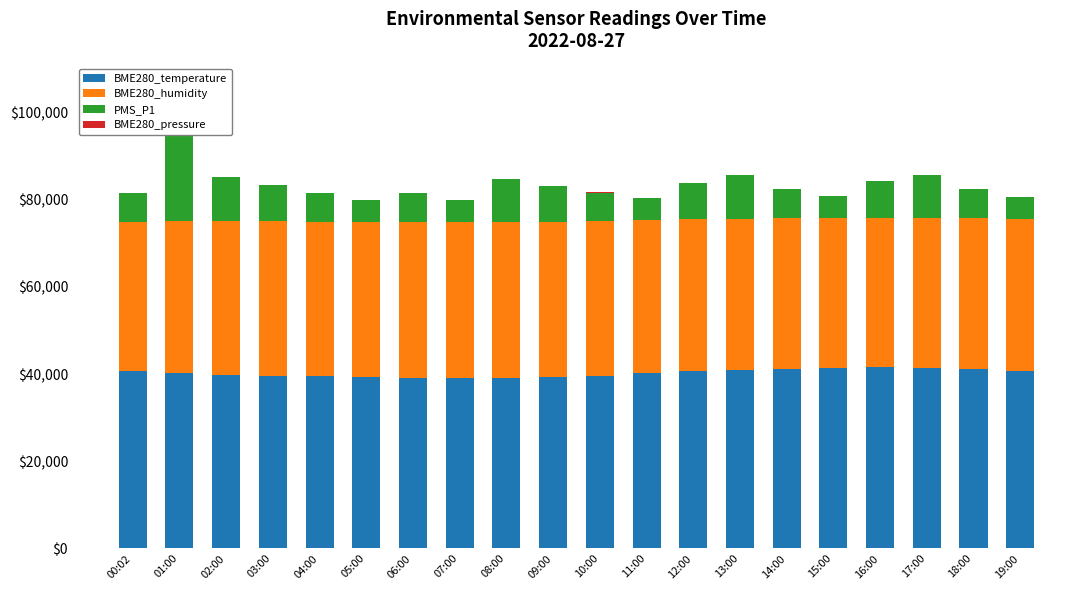

What is the value of the BME280_humidity bar at the 16th from the left?

34400.0